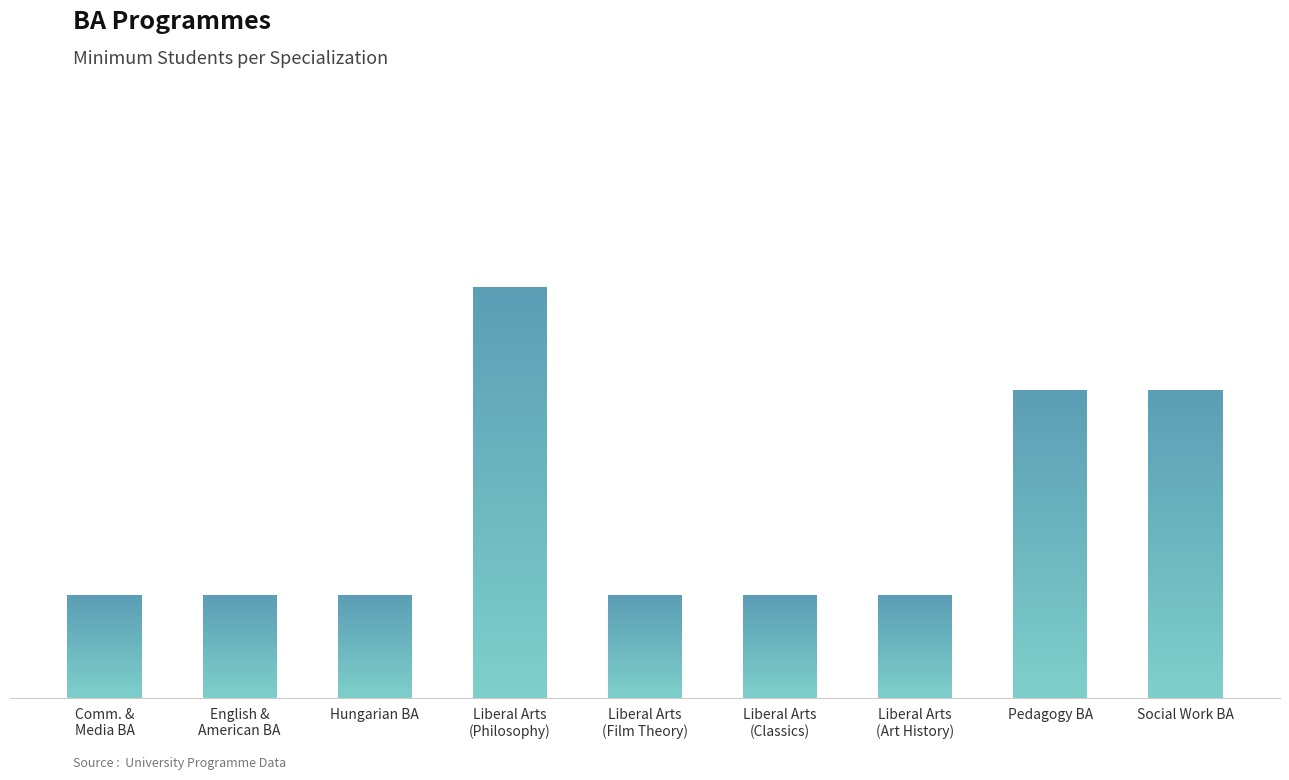

Rank the categories by value from lowest to highest.

Communication and Media Studies BA, English and American Studies BA, Hungarian BA, Liberal Arts BA (Film Theory), Liberal Arts BA (Classics), Liberal Arts BA (Art History), Pedagogy BA, Social Work BA, Liberal Arts BA (Philosophy)